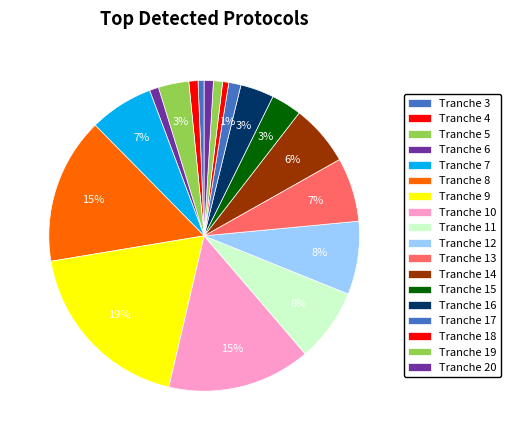

How many slices are in this pie chart?

18